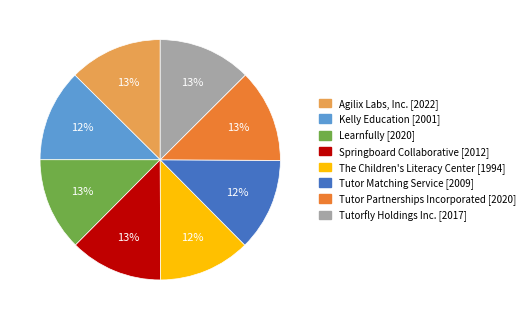

What is the ratio of the value at Tutor Partnerships Incorporated to the value at Springboard Collaborative?

1.0